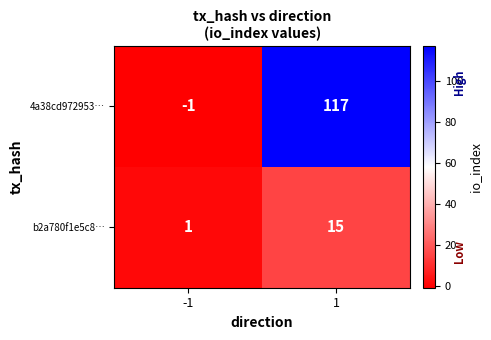

What is the difference between the highest and lowest values at -1?

2